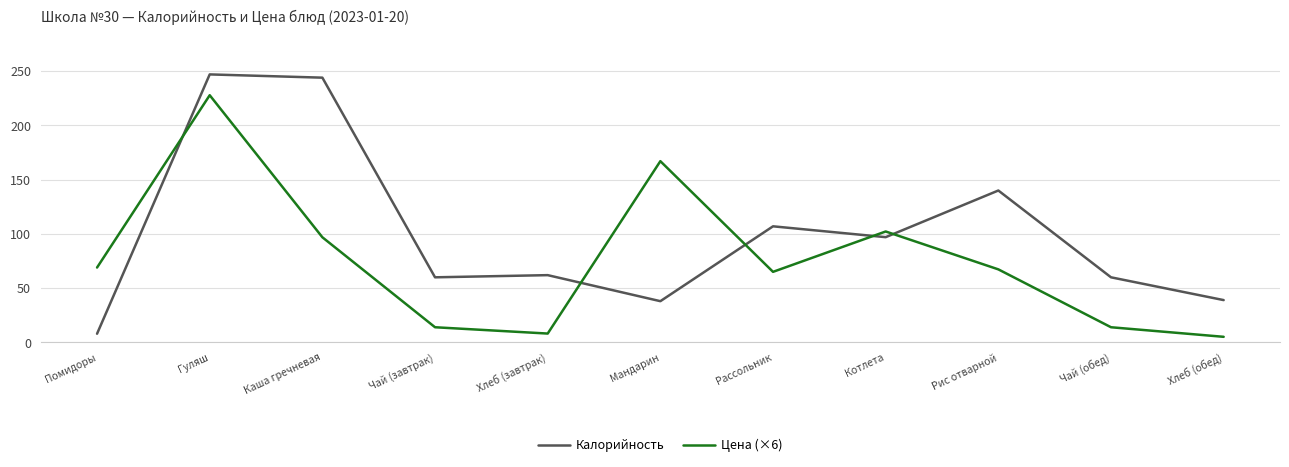

Which series has the largest range (max minus min)?

Калорийность